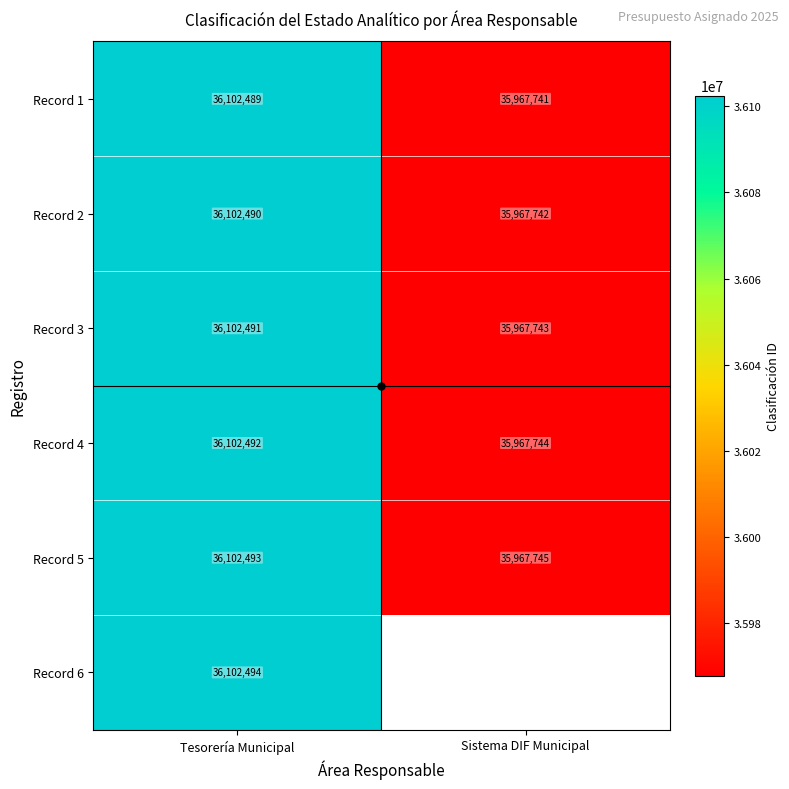

How many categories are shown in the chart?

2